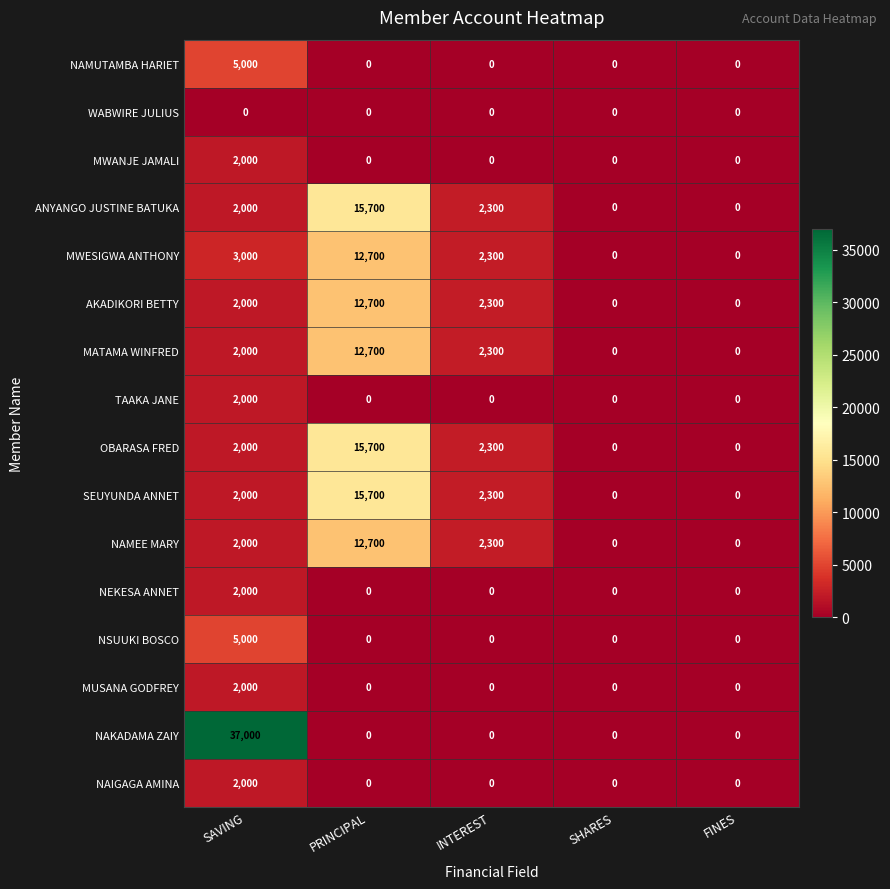

Count the number of data series in this chart.

16